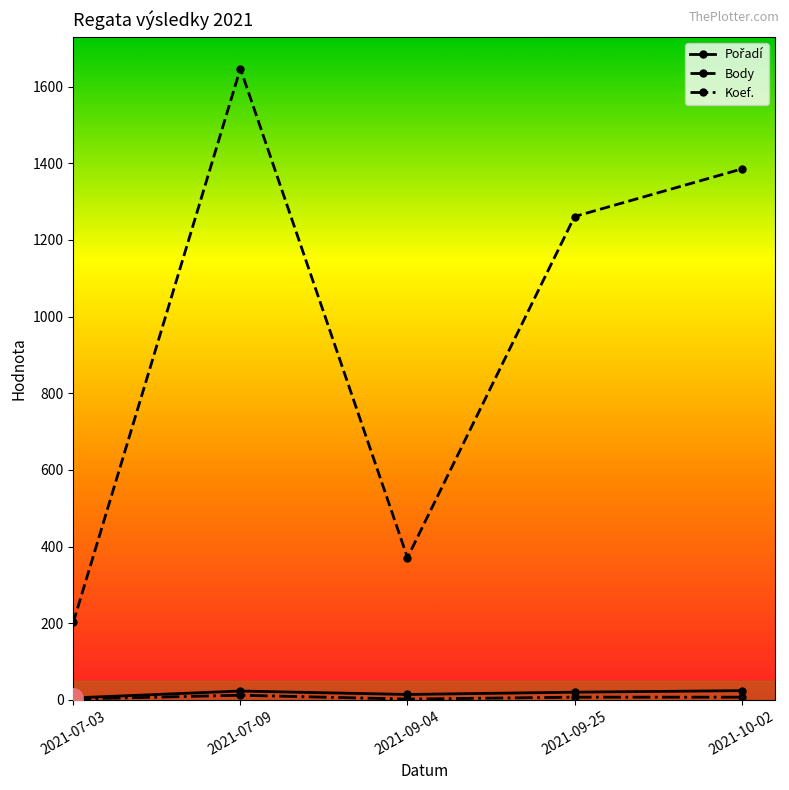

The value of Body at 2021-10-02 is 1385. True or false?

True